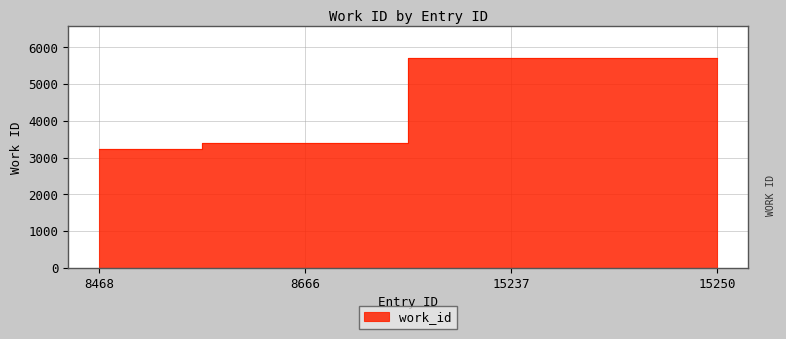

What is the value of the 2nd point from the left?

3385